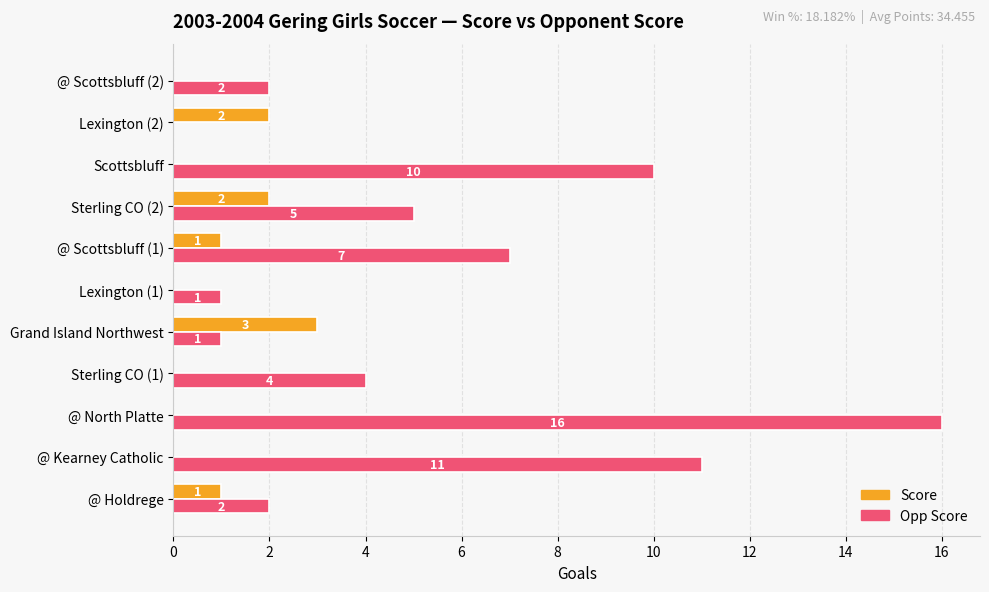

Is the value of Score at @ Holdrege greater than the value of Opp Score at @ North Platte?

No